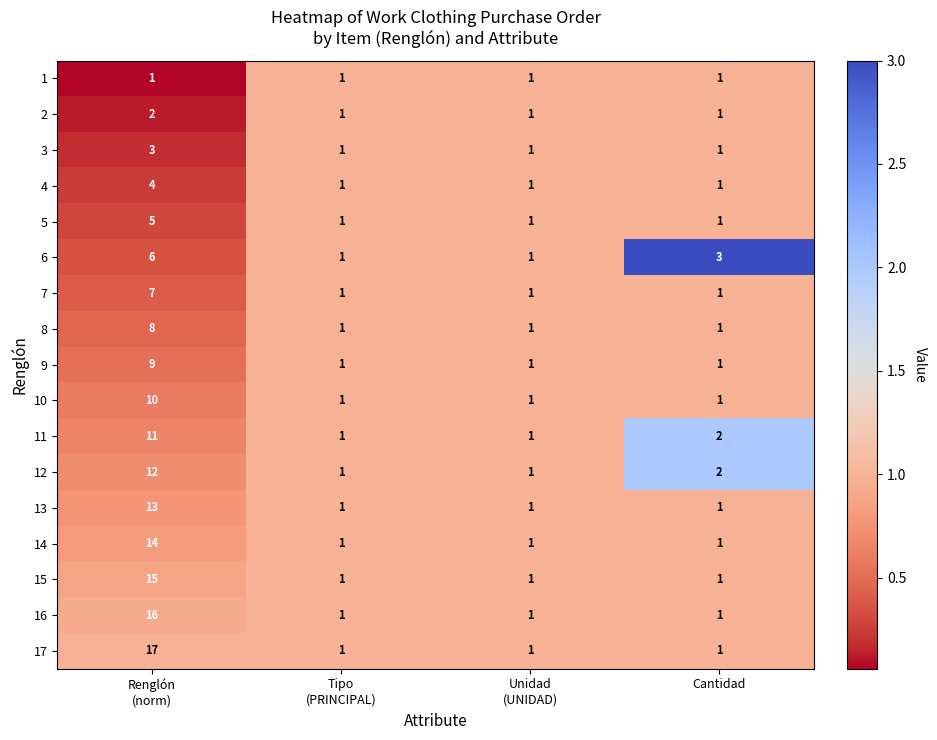

Which series has the largest total across all categories?

17